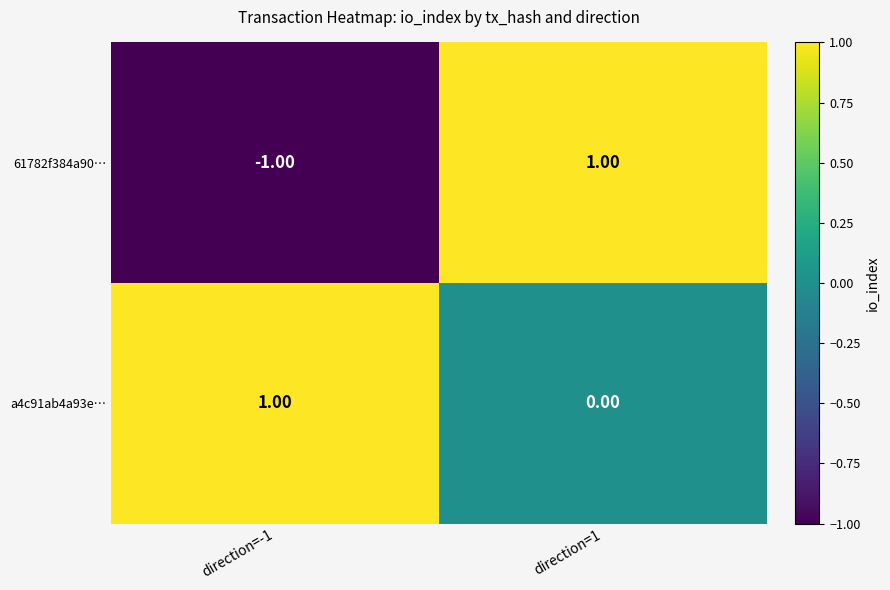

Which series has the largest range (max minus min)?

61782f384a90…